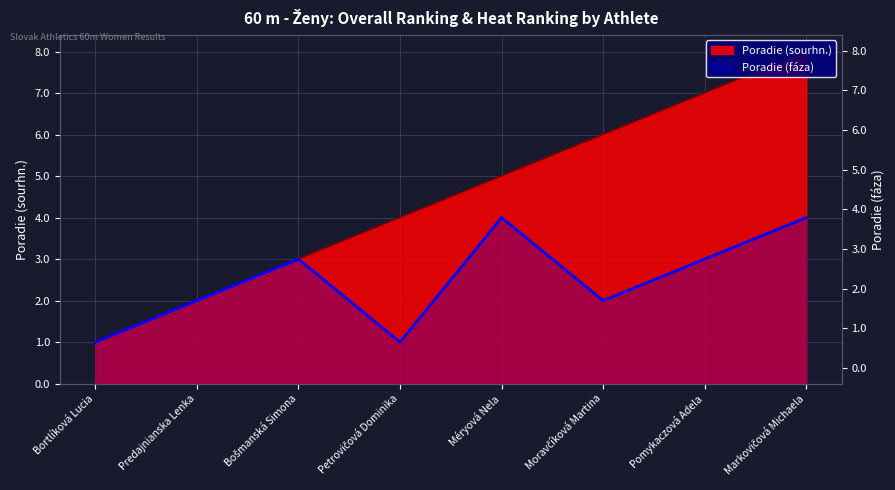

What is the sum of the Poradie (fáza) values at Moravčíková Martina and Petrovičová Dominika?

3